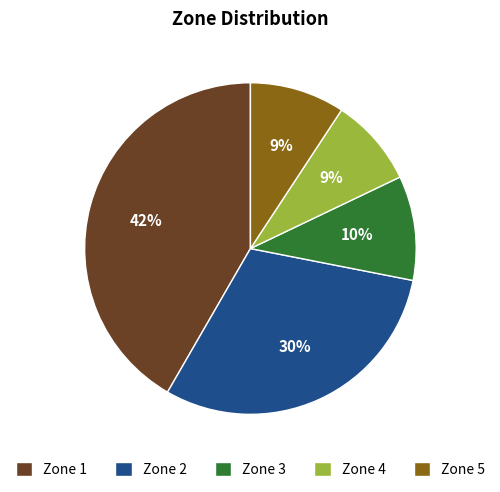

Is Zone 5 the majority of the pie?

No